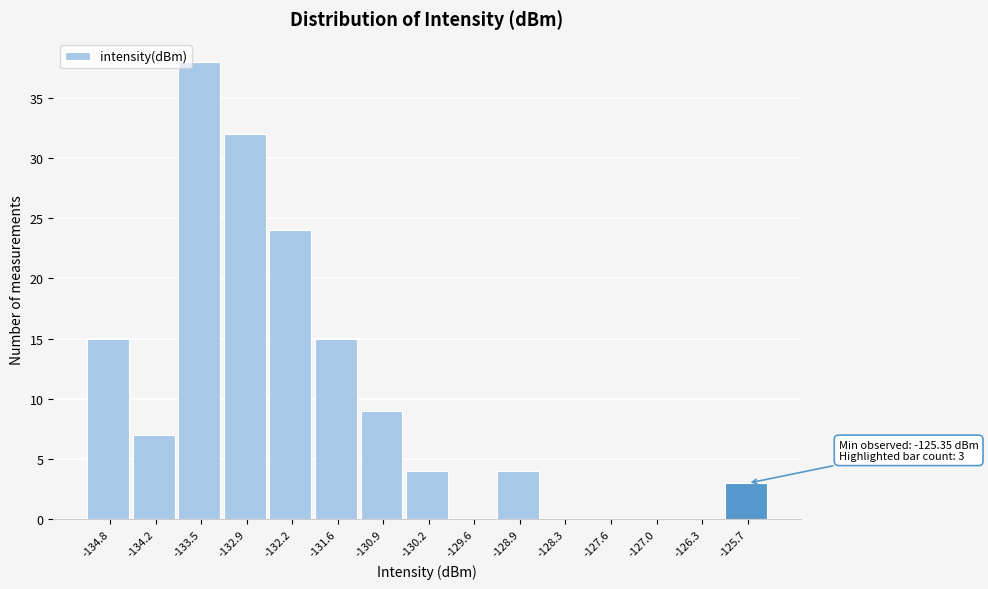

Which range on the x-axis has the tallest bar?

-133.8 to -133.2